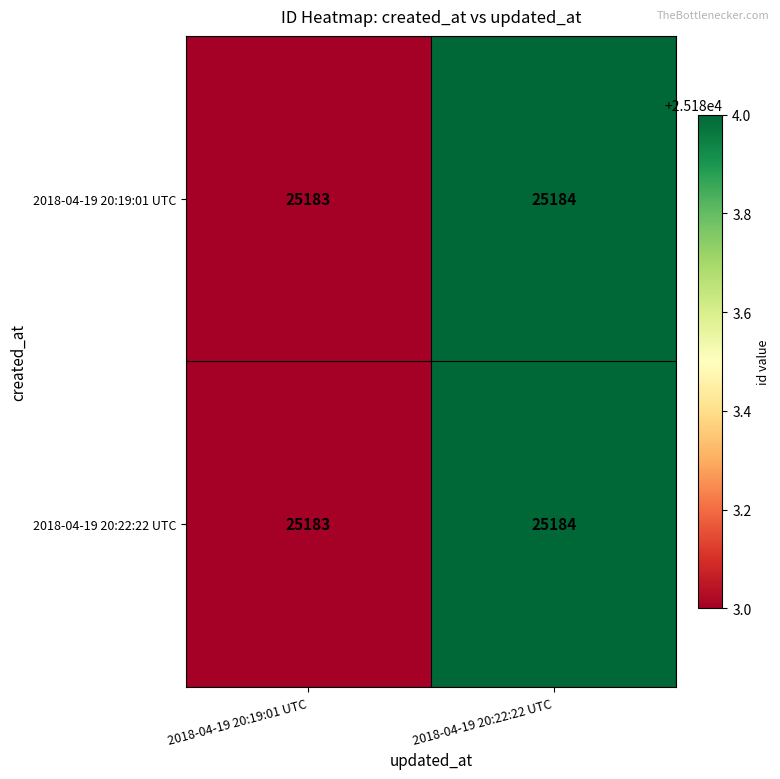

Rank the categories by 2018-04-19 20:22:22 UTC value from highest to lowest.

2018-04-19 20:22:22 UTC, 2018-04-19 20:19:01 UTC